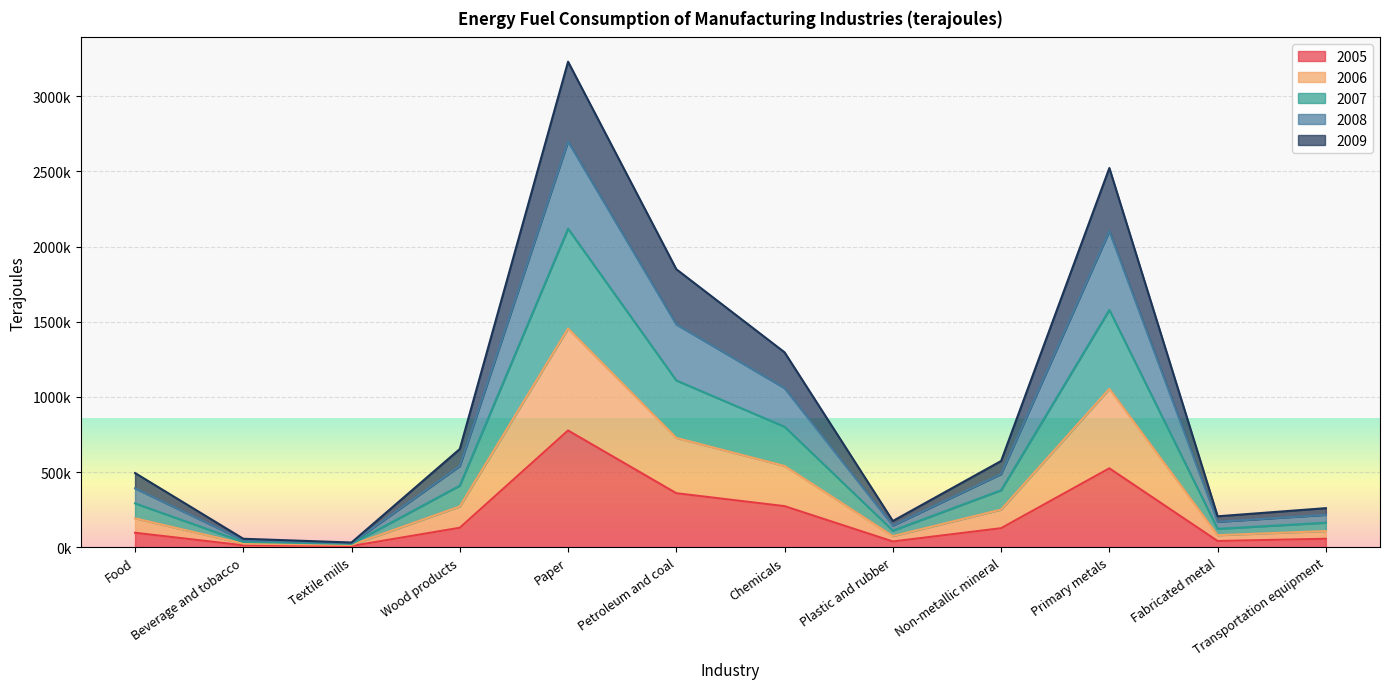

What are all the series names shown in the legend?

2005, 2006, 2007, 2008, 2009